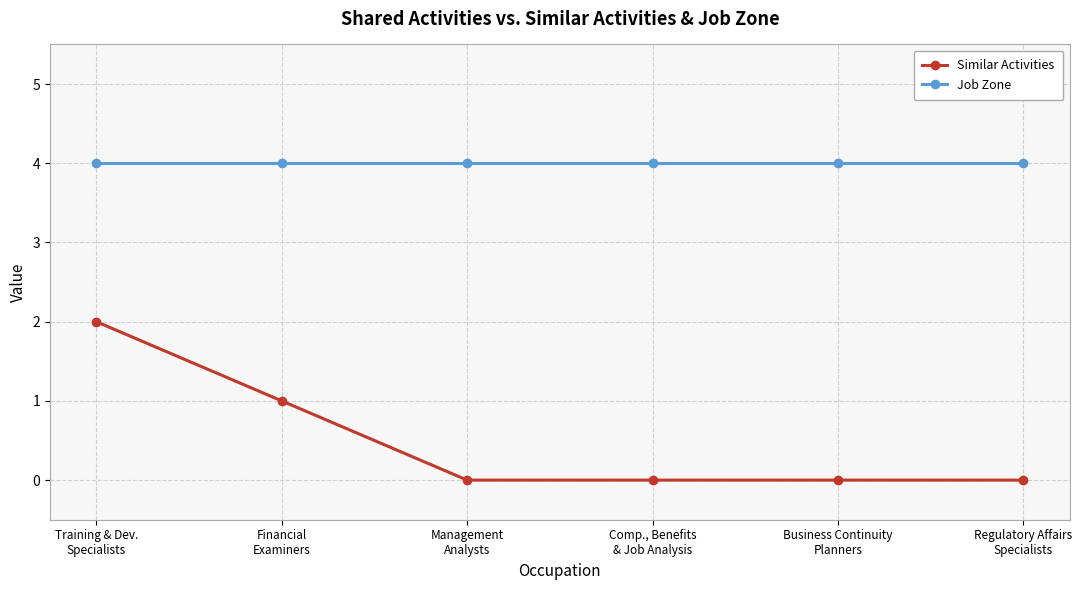

Count the Similar Activities values in the range 0 to 1.

5